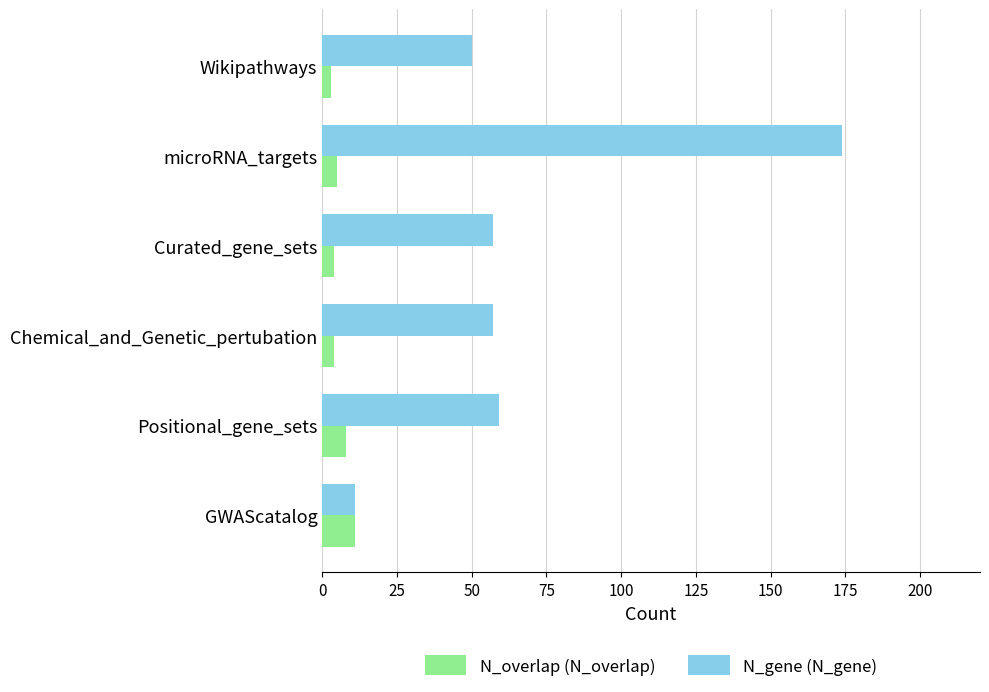

Read the N_gene (N_gene) value at Positional_gene_sets.

59